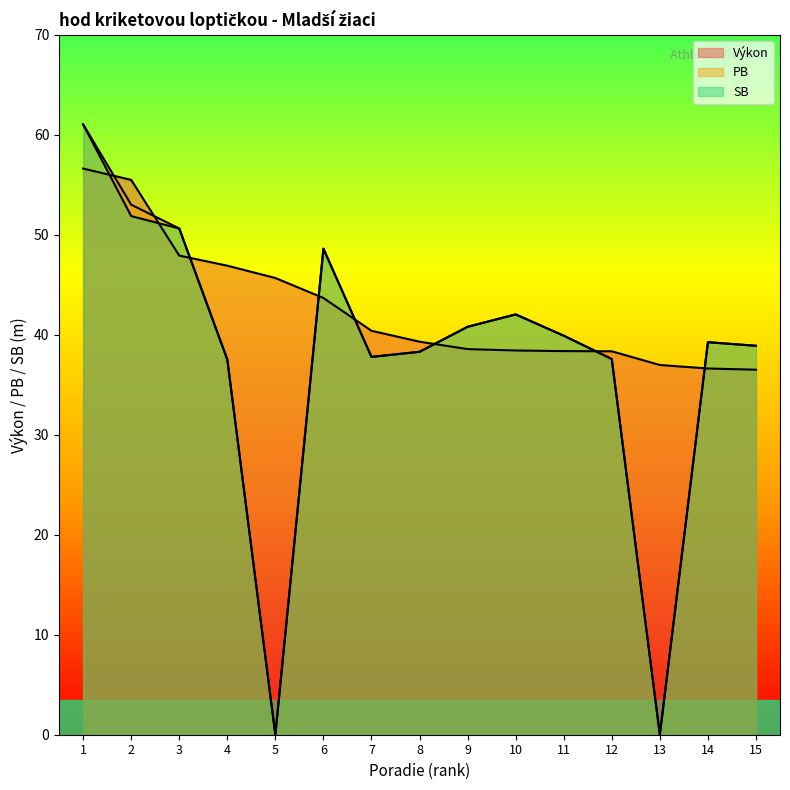

The value of SB at 10 is 42.0. True or false?

True